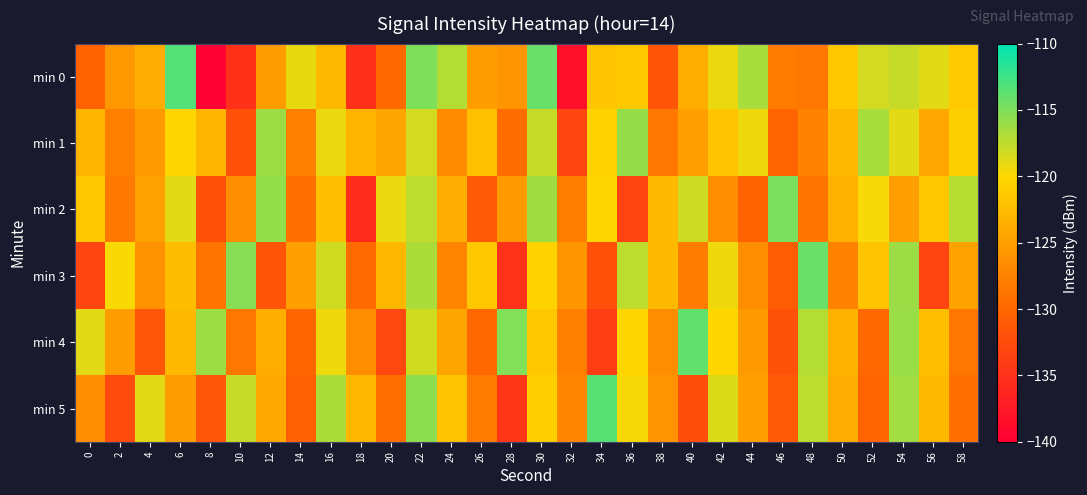

List the series in order of their peak value, highest first.

min 0, min 5, min 4, min 3, min 2, min 1